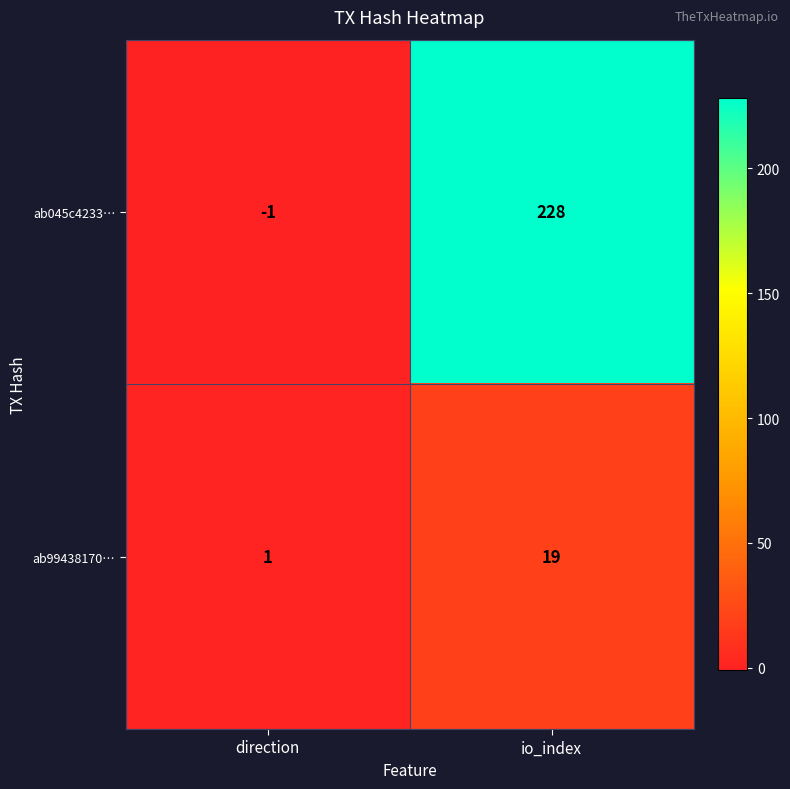

How many series are shown in this chart?

2